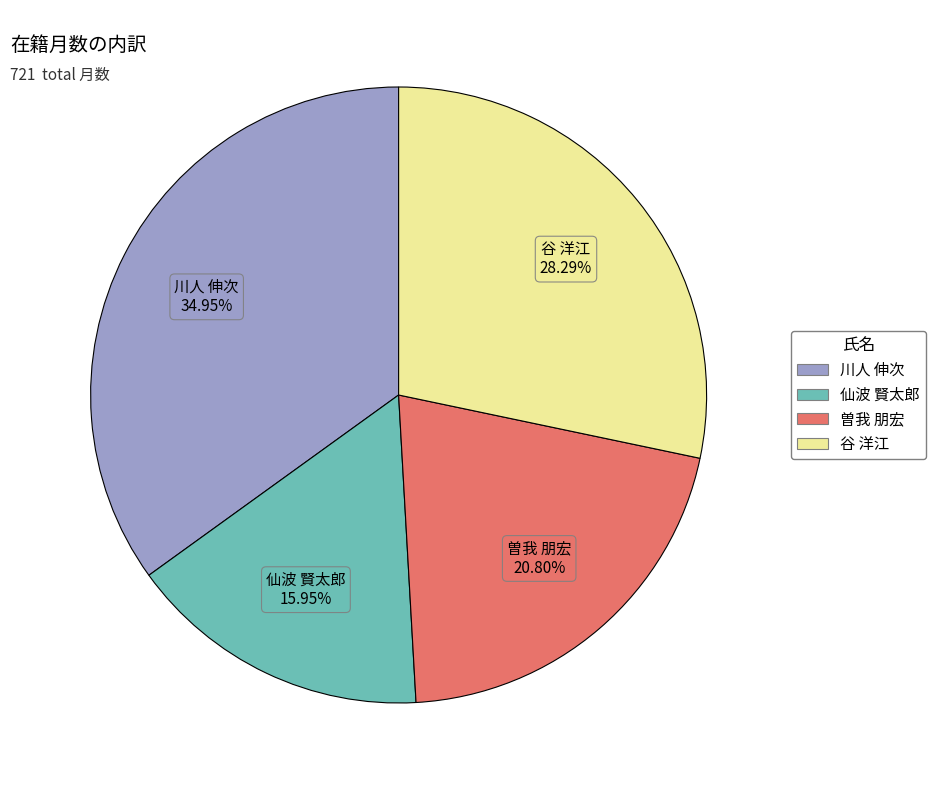

Rank the categories by value from lowest to highest.

仙波 賢太郎, 曽我 朋宏, 谷 洋江, 川人 伸次